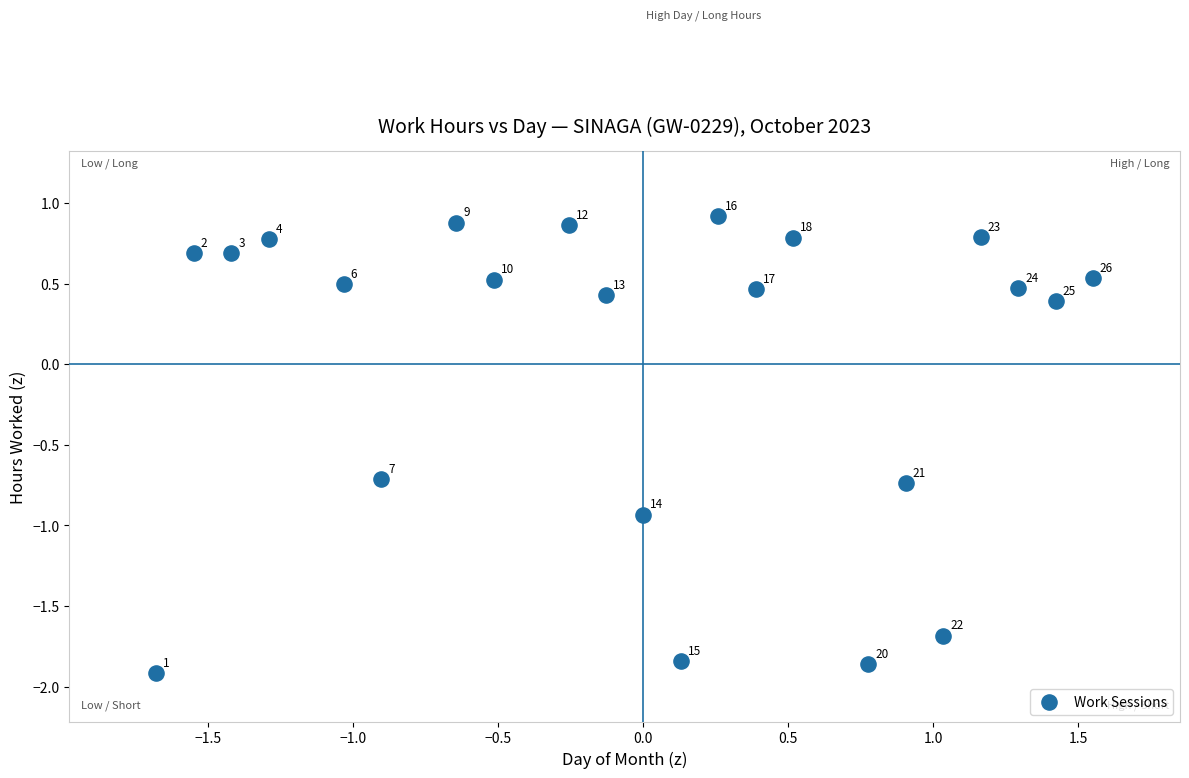

What is the range of Y values (max minus min)?

2.8